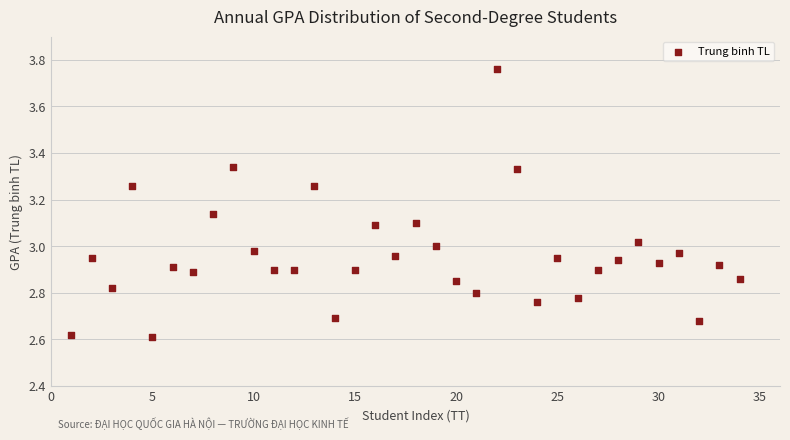

What is the range of X values (max minus min)?

33.0